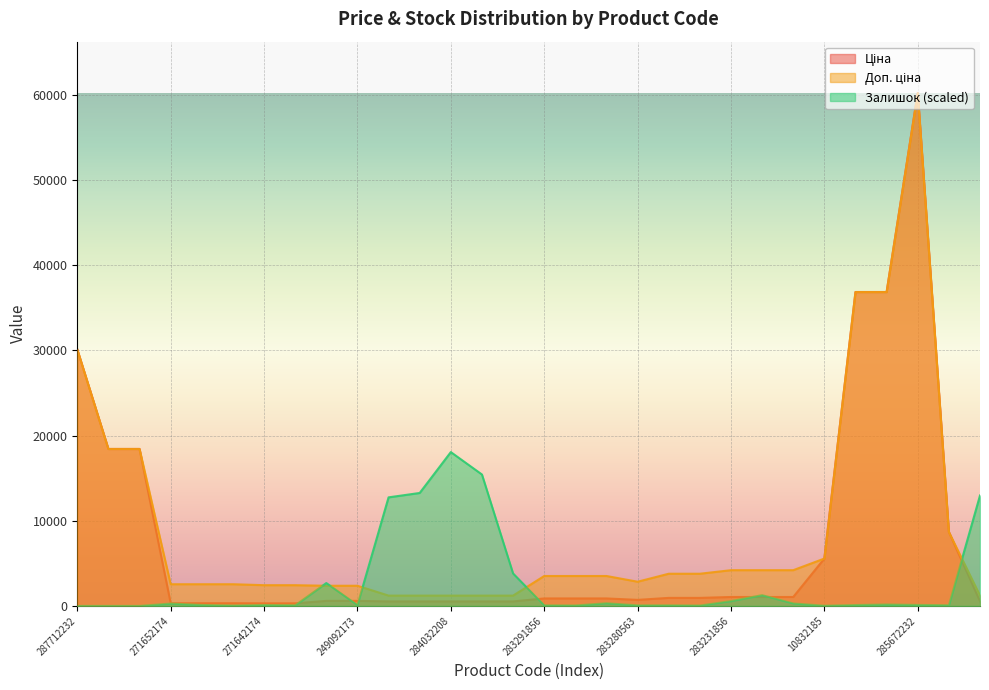

What is the spread (max minus min) of values at 285652231?

36672.7